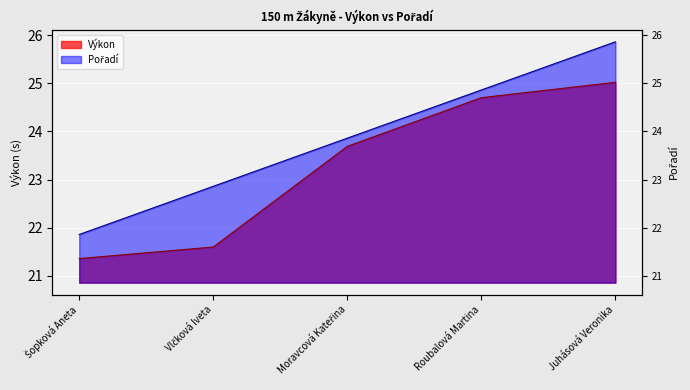

True or false: Výkon has more than 1 points higher than both neighbors.

False